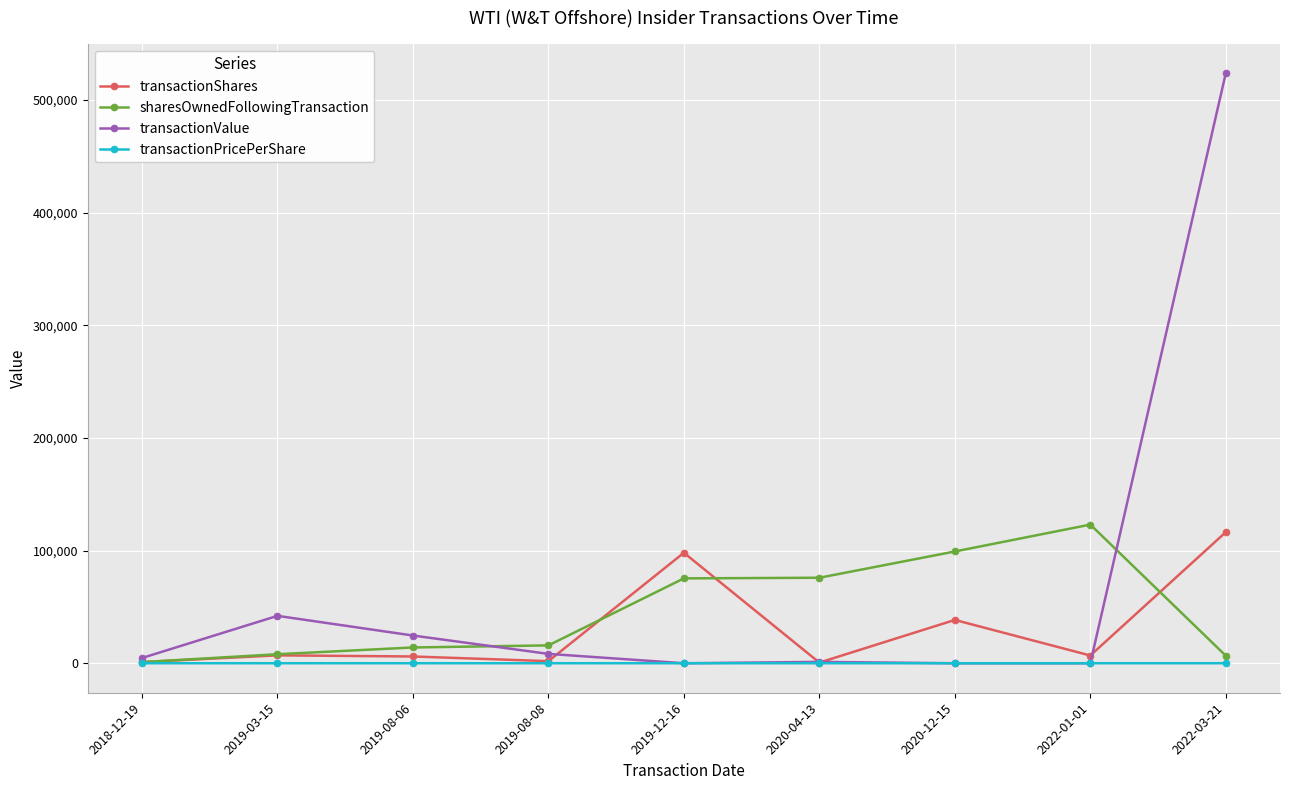

In transactionShares, how many points are higher than both neighbors (excluding endpoints)?

3